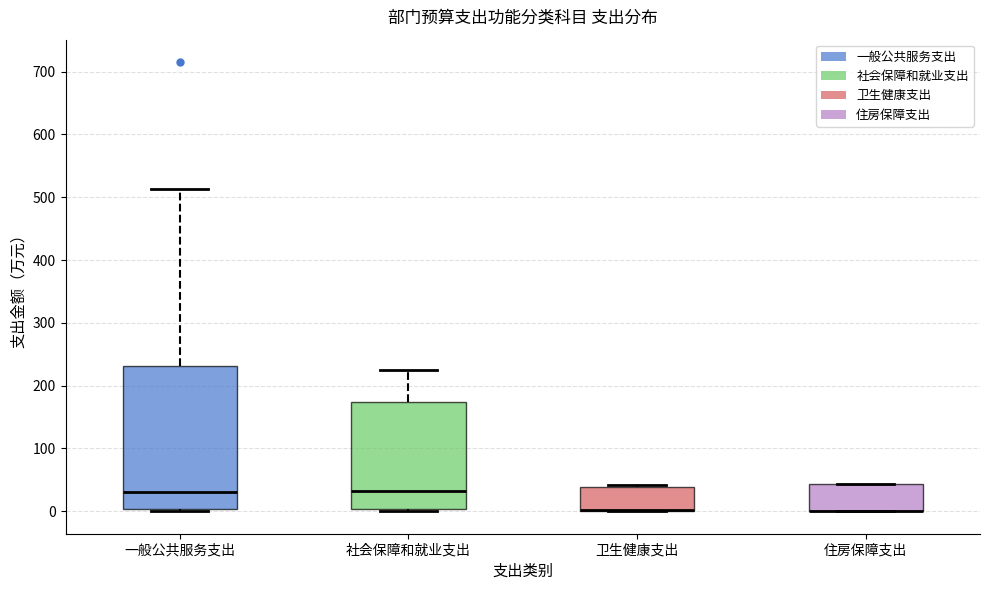

Where is the upper edge of the box for 卫生健康支出 on the y-axis? The values are not printed on the chart, so give them approximately, as read against the axis.

40